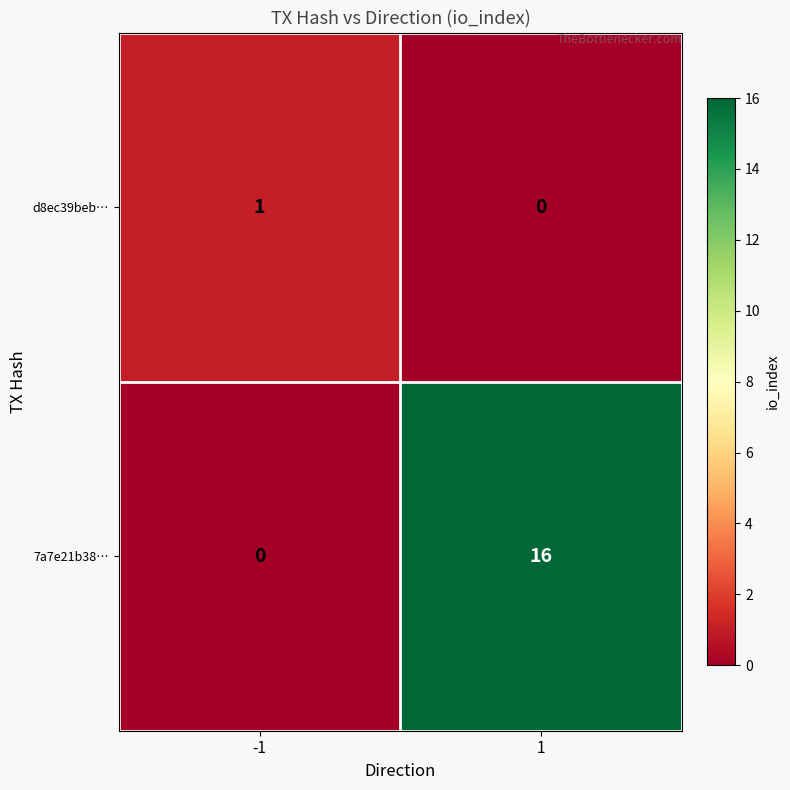

Which series changed the most between -1 and 1?

7a7e21b38…